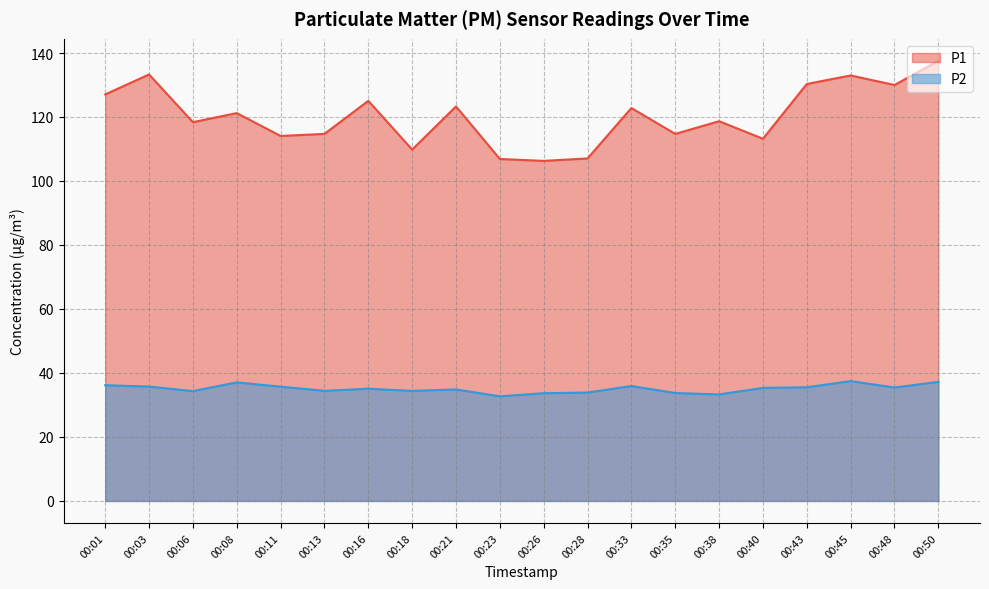

What is the sum of all P1 values?

2407.4